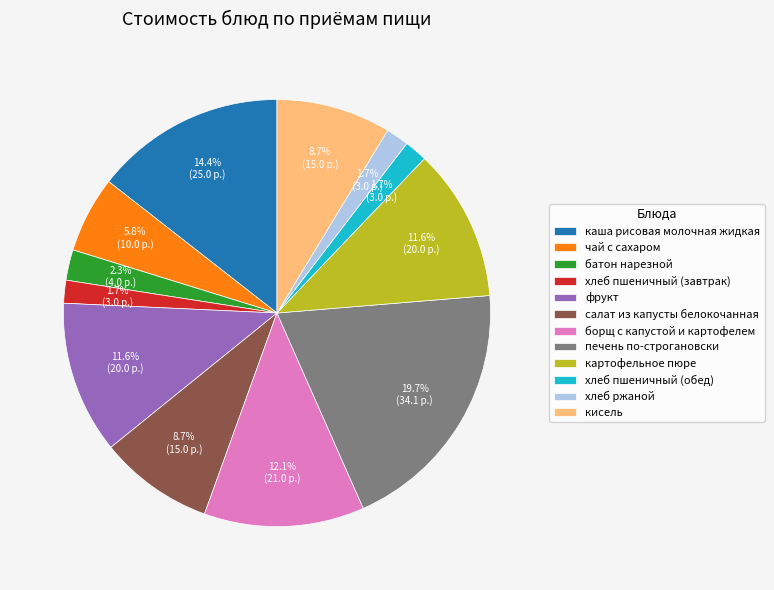

To the nearest percent, what is the combined percentage of картофельное пюре and хлеб пшеничный (обед)?

13%